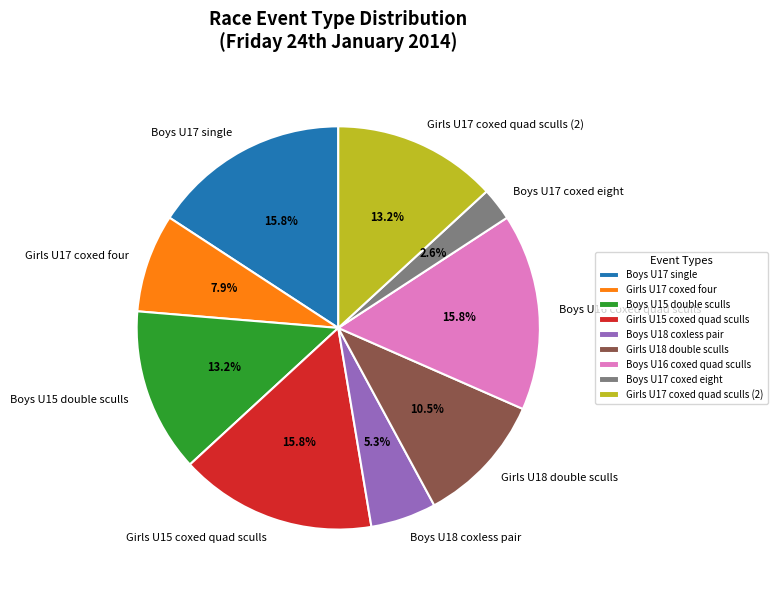

Does Boys U15 double sculls account for over 50% of the chart?

No